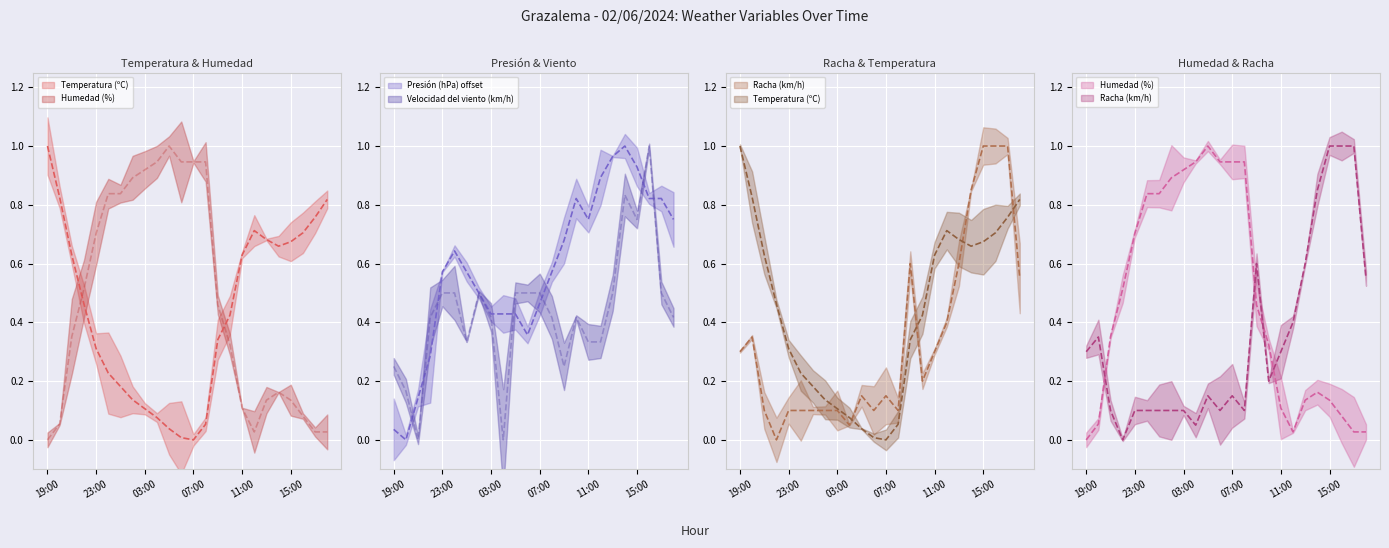

Which series has the largest total across all categories?

Presión (hPa) offset